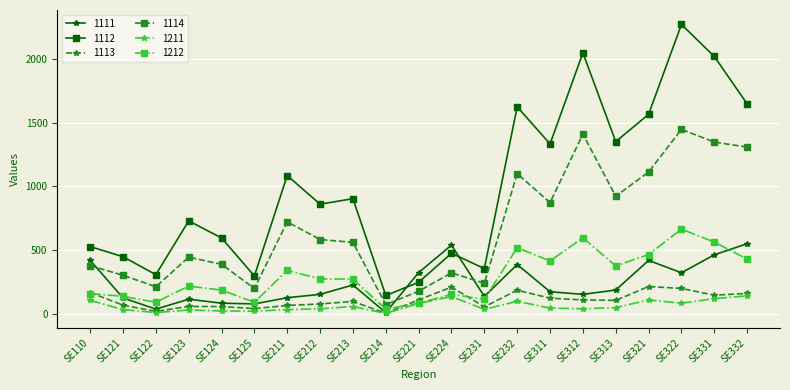

At how many categories does at least one series exceed 689?

12